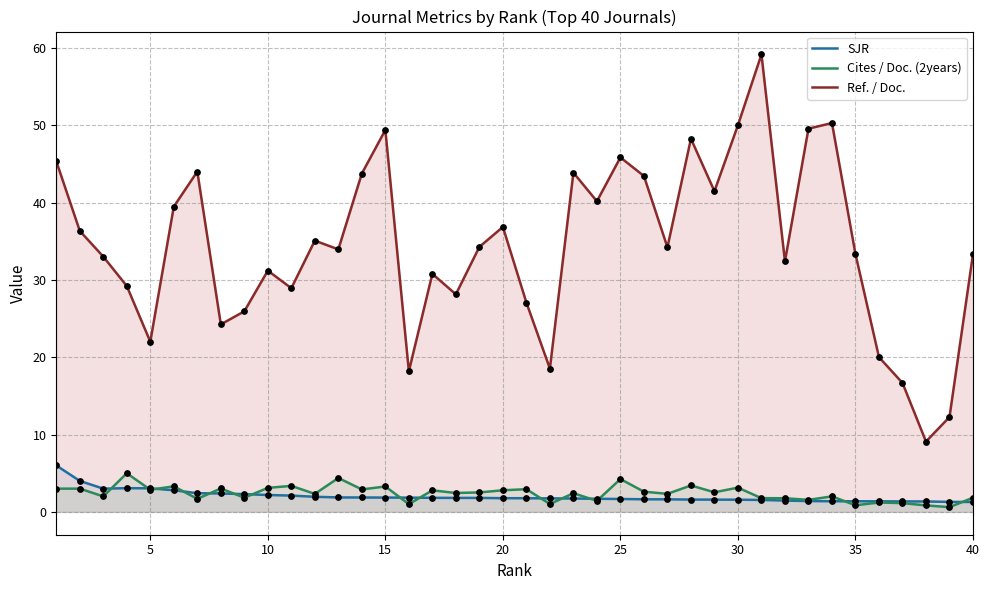

Which series has the largest total across all categories?

Ref. / Doc.